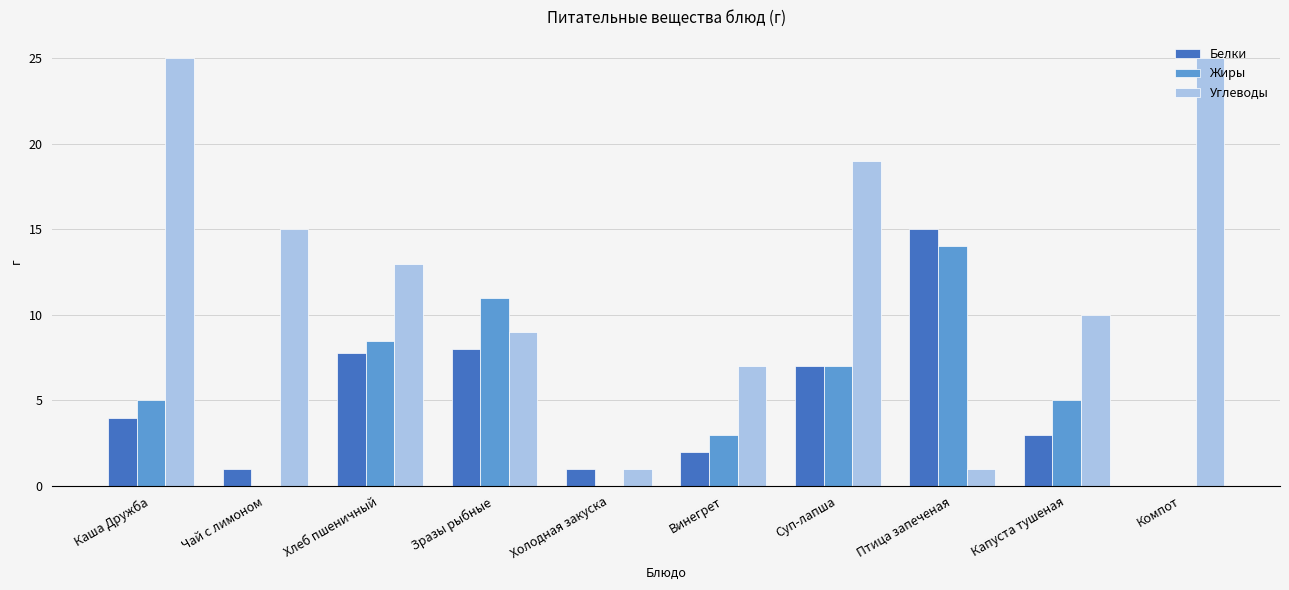

How many groups of bars are there?

10